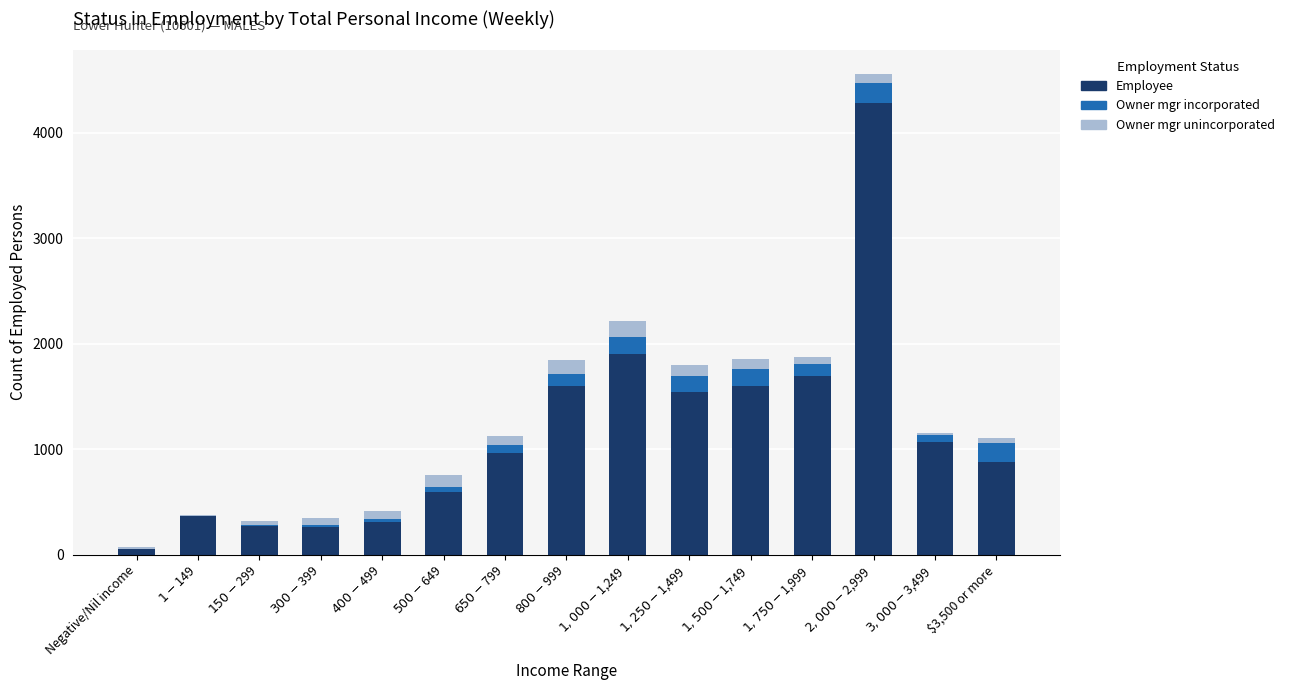

What is the maximum value for Employee?

4282